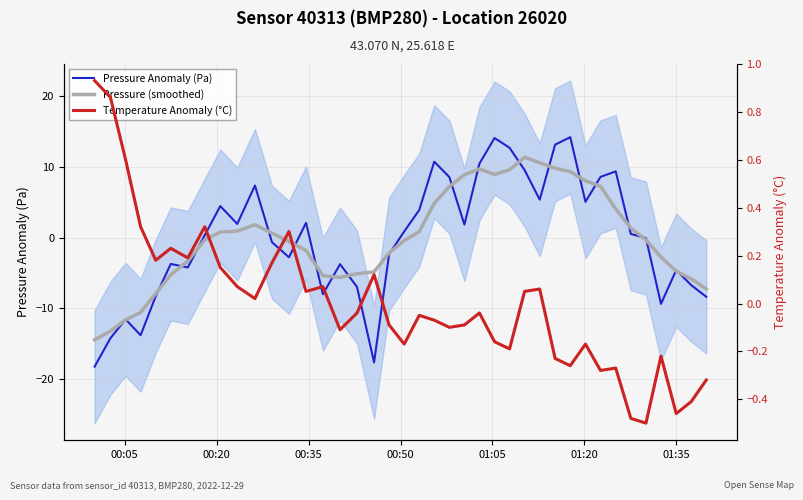

True or false: Temperature Anomaly (°C) and Pressure Anomaly (Pa) cross at least once.

True